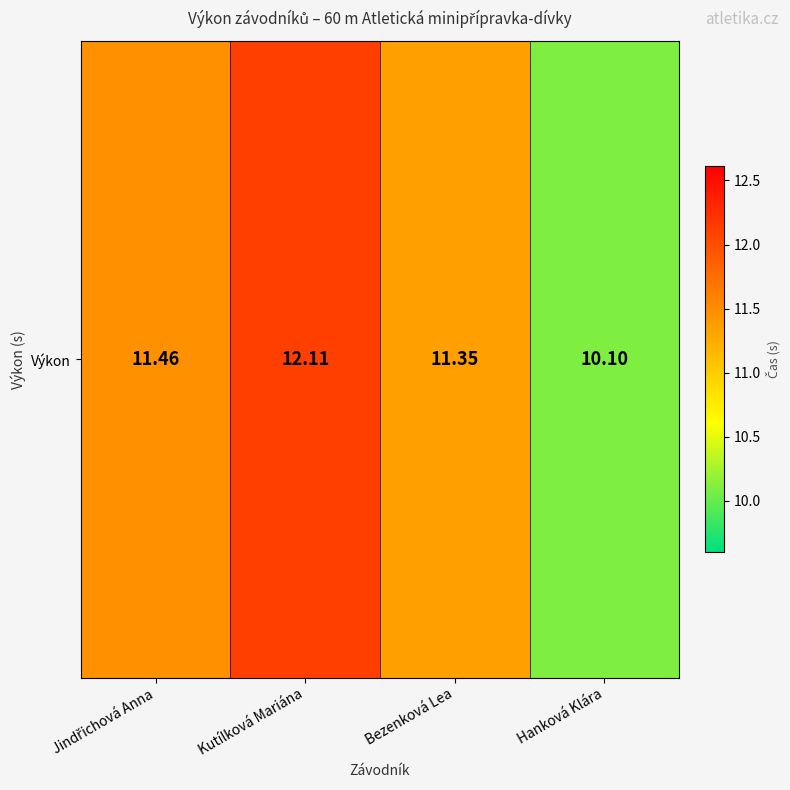

How many data points are less than 11?

1